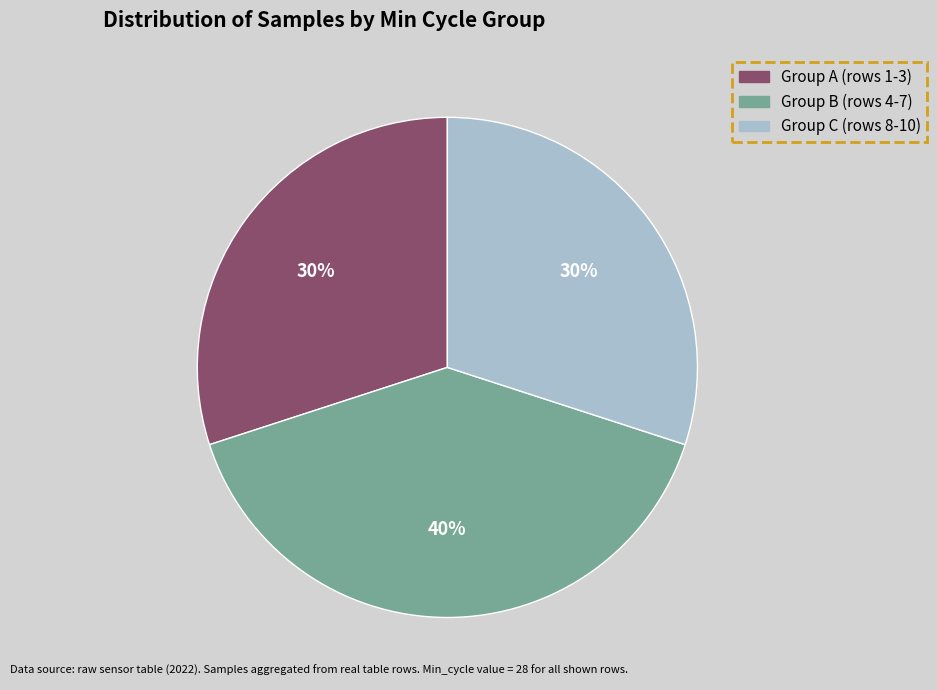

To the nearest percent, what portion does Group C (rows 8-10) represent?

30%